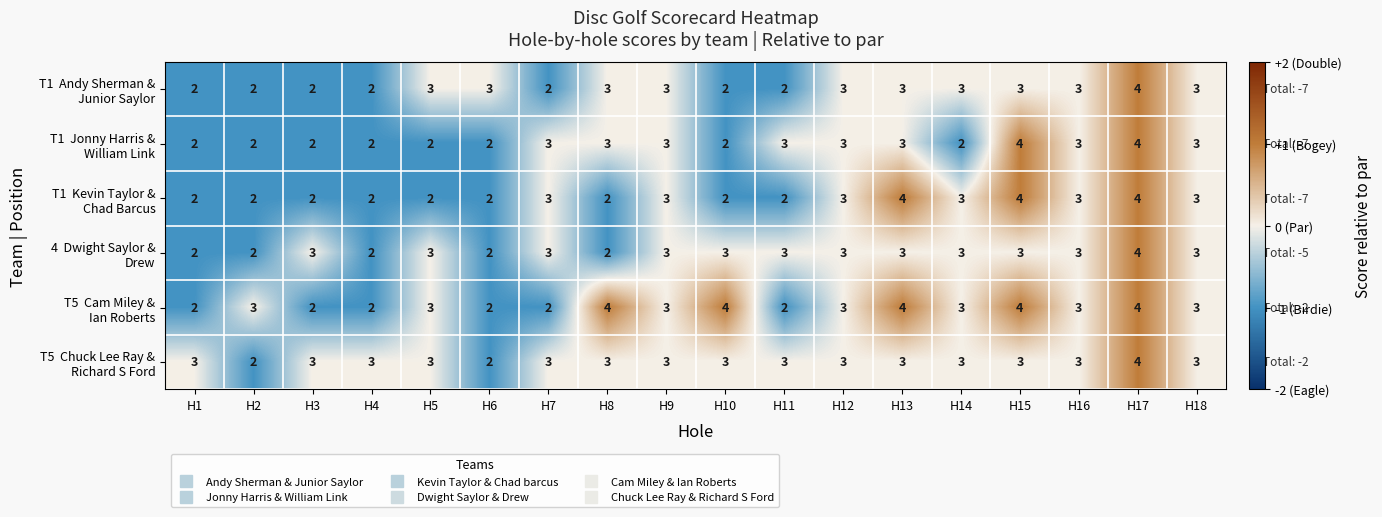

At which category is the sum across all series the highest?

H17